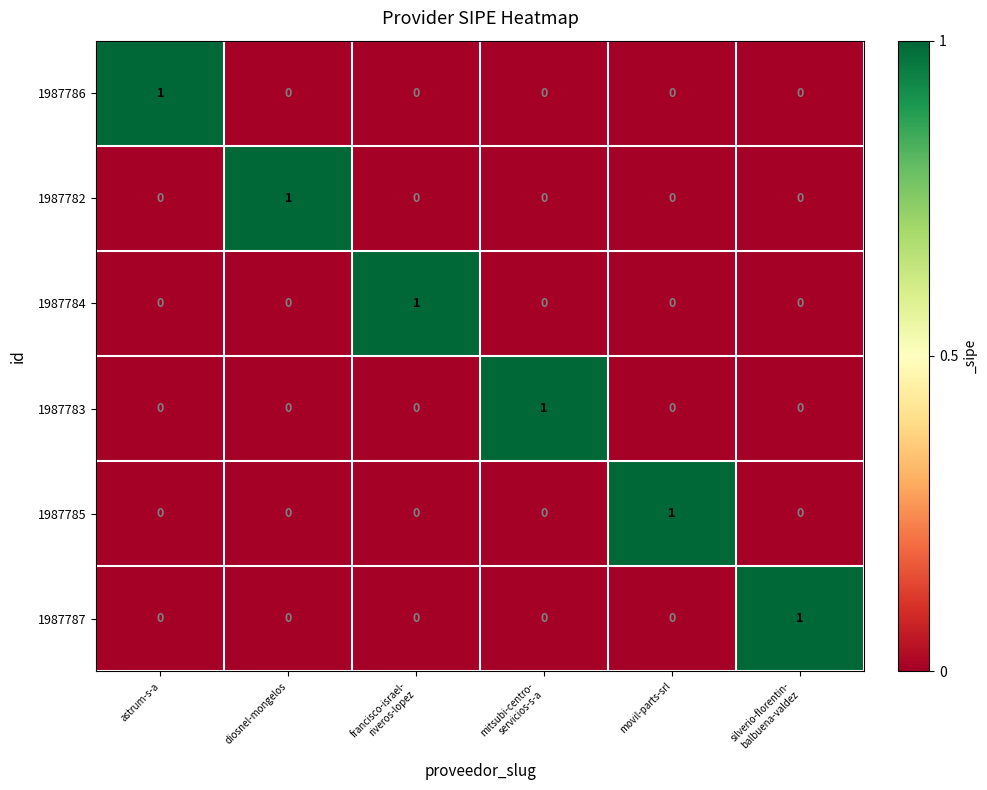

How many 1987782 values are between 0 and 1?

6